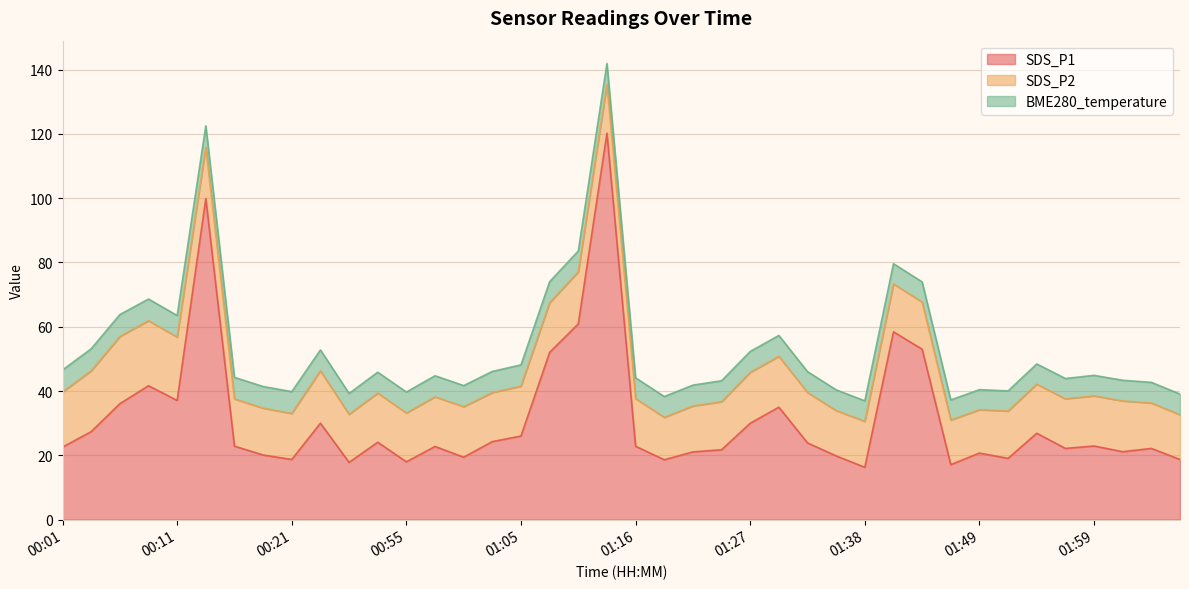

The SDS_P1 series shows 27.9 at 00:21. True or false?

False